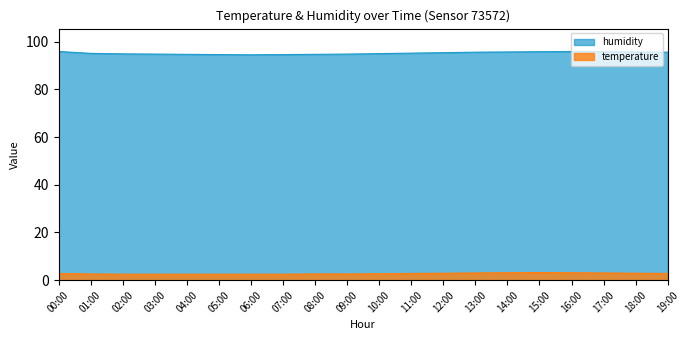

What position from the right is 10:00?

10